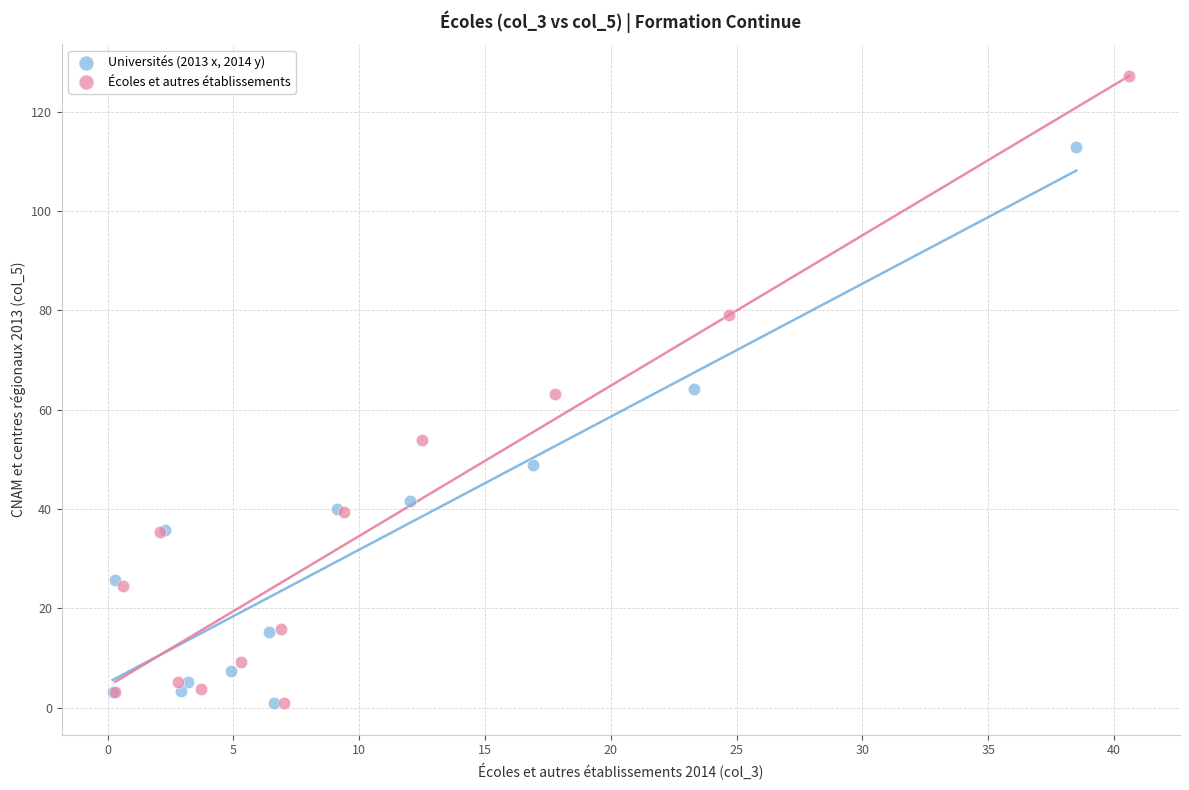

Which series has the largest Y range (max minus min)?

Écoles et autres établissements